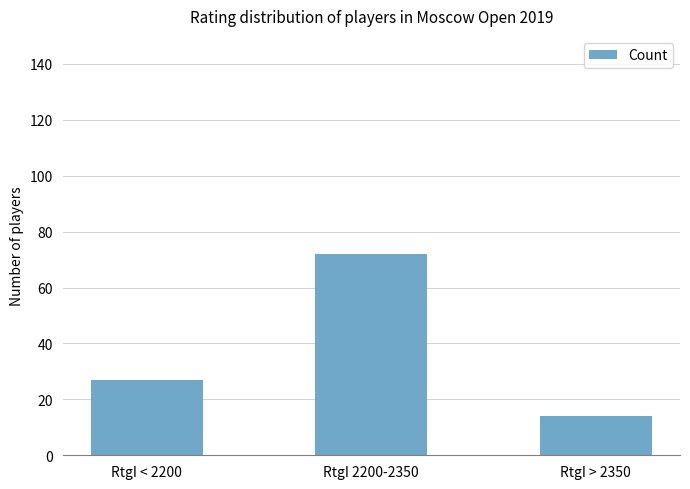

What is the sum of all values?

113